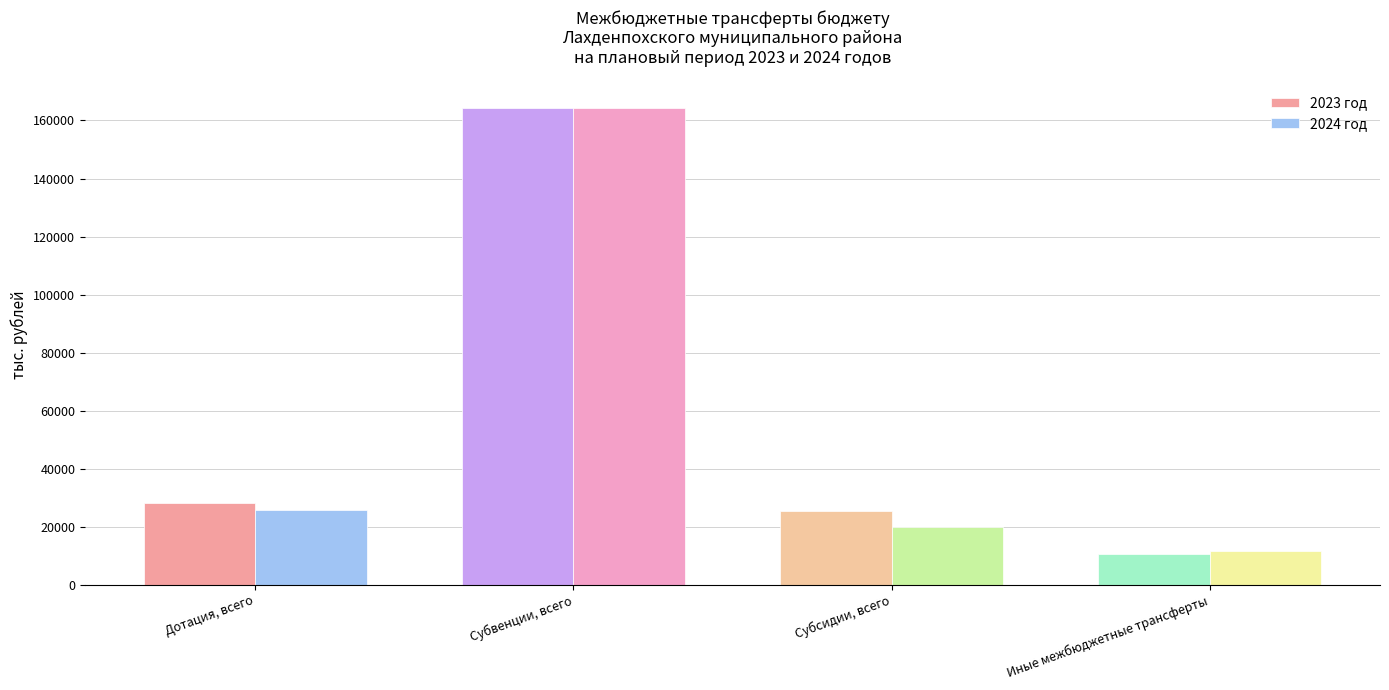

Reading left to right, extract all data points from this chart.

2023 год: Дотация, всего=28138.0	Субвенции, всего=164410.3	Субсидии, всего=25281.5	Иные межбюджетные трансферты=10541.8
2024 год: Дотация, всего=25812.0	Субвенции, всего=164434.9	Субсидии, всего=20014.7	Иные межбюджетные трансферты=11636.7